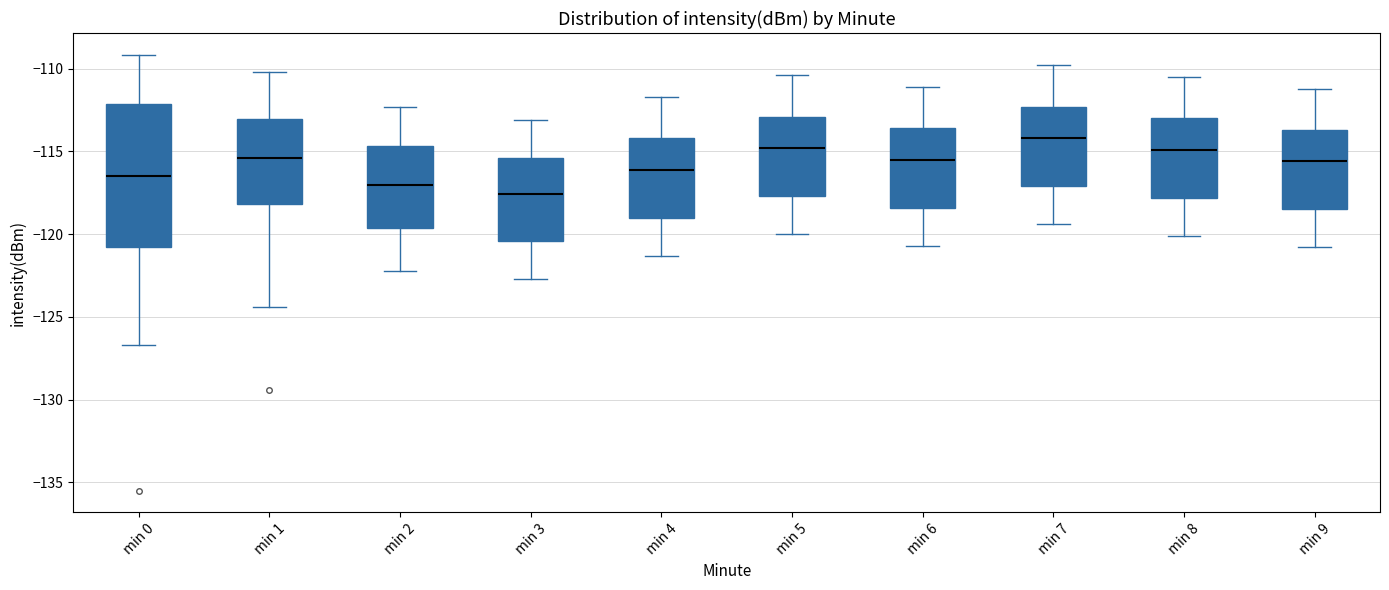

Reading left to right, read every box against the y-axis: the position of its median line, the range the box covers, and the ends of its whiskers. The values are not printed on the chart, so give them approximately, as read against the axis.

min 0: median -116.5, box -120.5 to -112.0, whiskers -126.5 to -109.0
min 1: median -115.5, box -118.0 to -113.0, whiskers -124.5 to -110.0
min 2: median -117.0, box -119.5 to -114.5, whiskers -122.0 to -112.5
min 3: median -117.5, box -120.5 to -115.5, whiskers -122.5 to -113.0
min 4: median -116.0, box -119.0 to -114.0, whiskers -121.5 to -111.5
min 5: median -115.0, box -117.5 to -113.0, whiskers -120.0 to -110.5
min 6: median -115.5, box -118.5 to -113.5, whiskers -120.5 to -111.0
min 7: median -114.0, box -117.0 to -112.5, whiskers -119.5 to -110.0
min 8: median -115.0, box -118.0 to -113.0, whiskers -120.0 to -110.5
min 9: median -115.5, box -118.5 to -113.5, whiskers -121.0 to -111.0